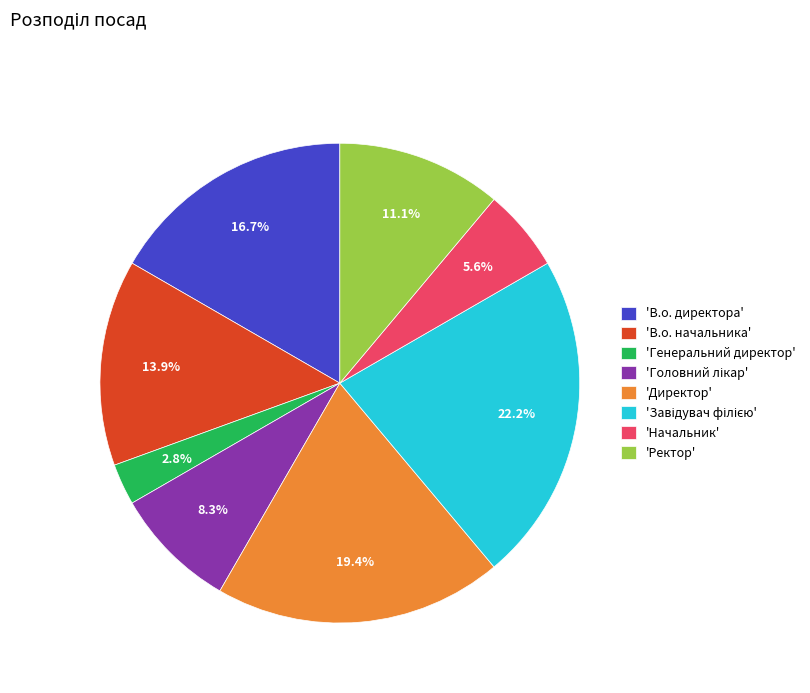

Does 'Директор' account for over 50% of the chart?

No